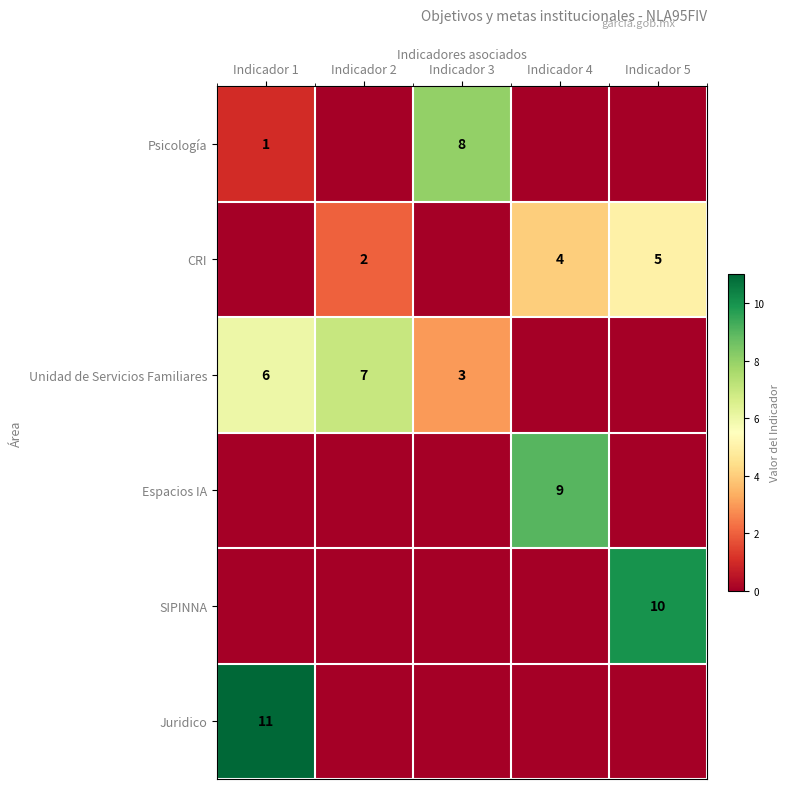

True or false: CRI has a value of 4 at Indicador 4.

True